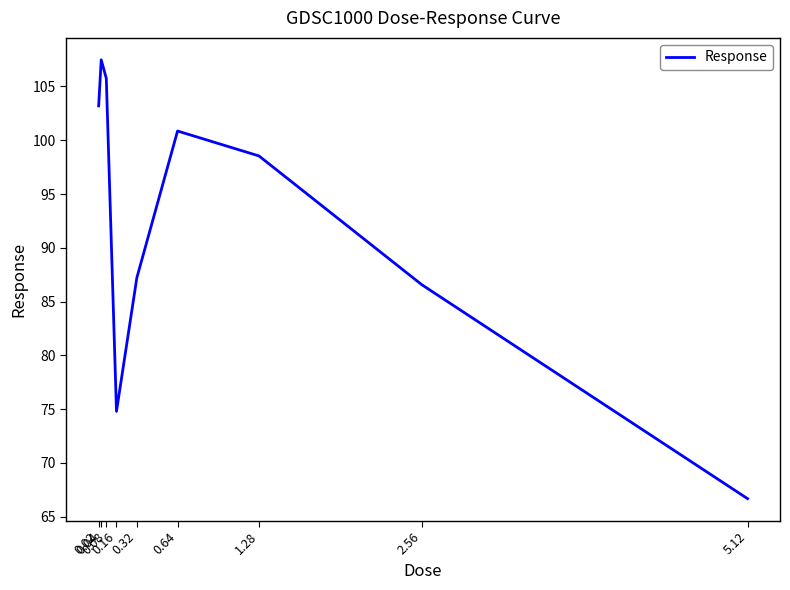

What is the difference between the maximum and second lowest values?

32.7